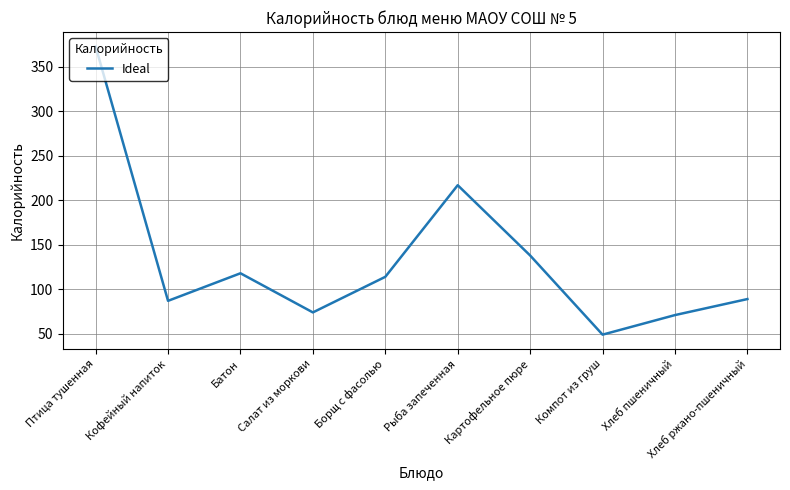

What is the change in value from Птица тушенная to Хлеб пшеничный?

-302